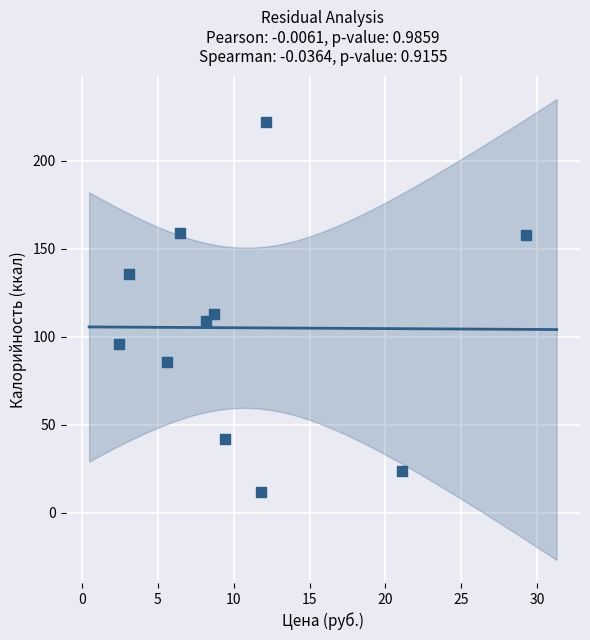

What is the average Y value?

105